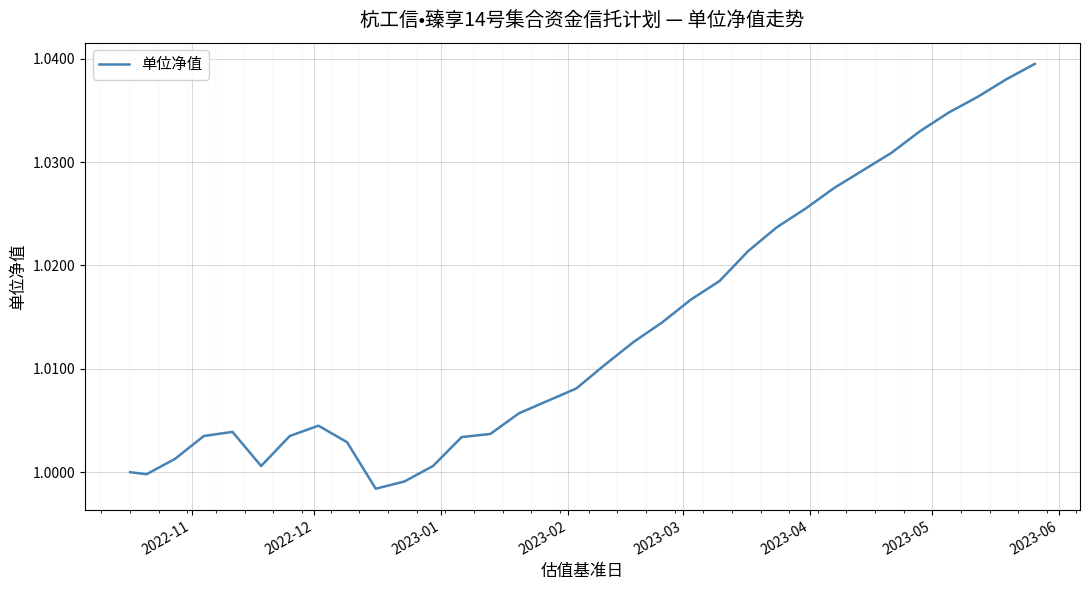

What is the average value?

1.0